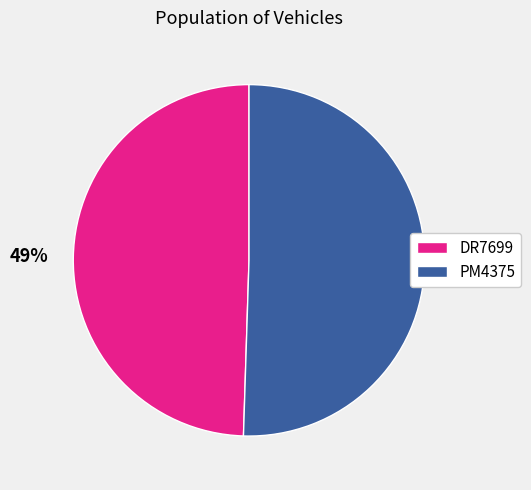

Rank the categories by value from lowest to highest.

DR7699, PM4375